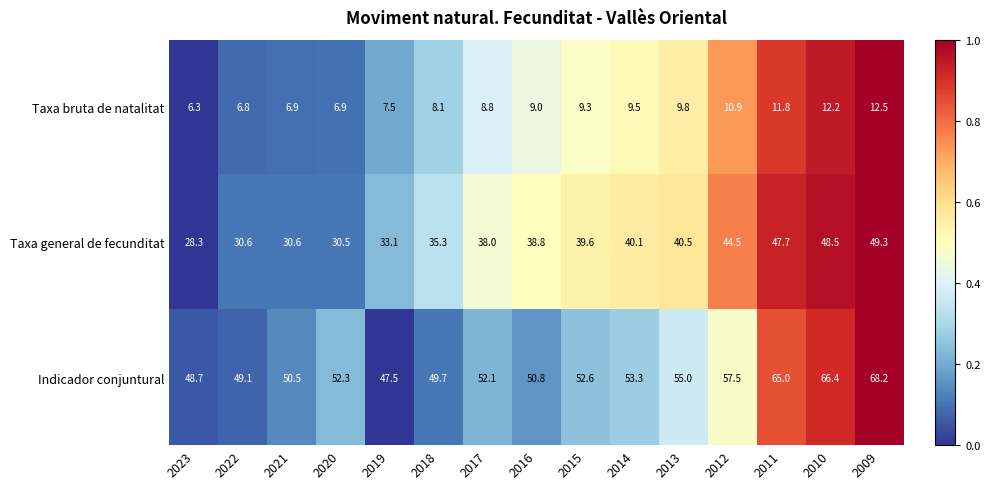

Which series has the largest range (max minus min)?

Taxa general de fecunditat